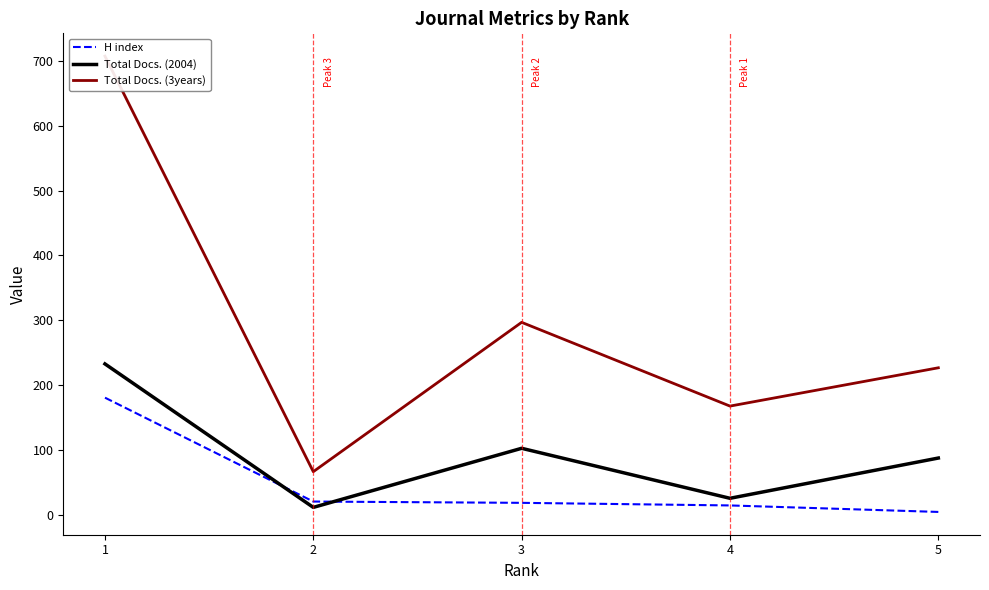

What is the value of the H index point at the 3rd from the left?

19